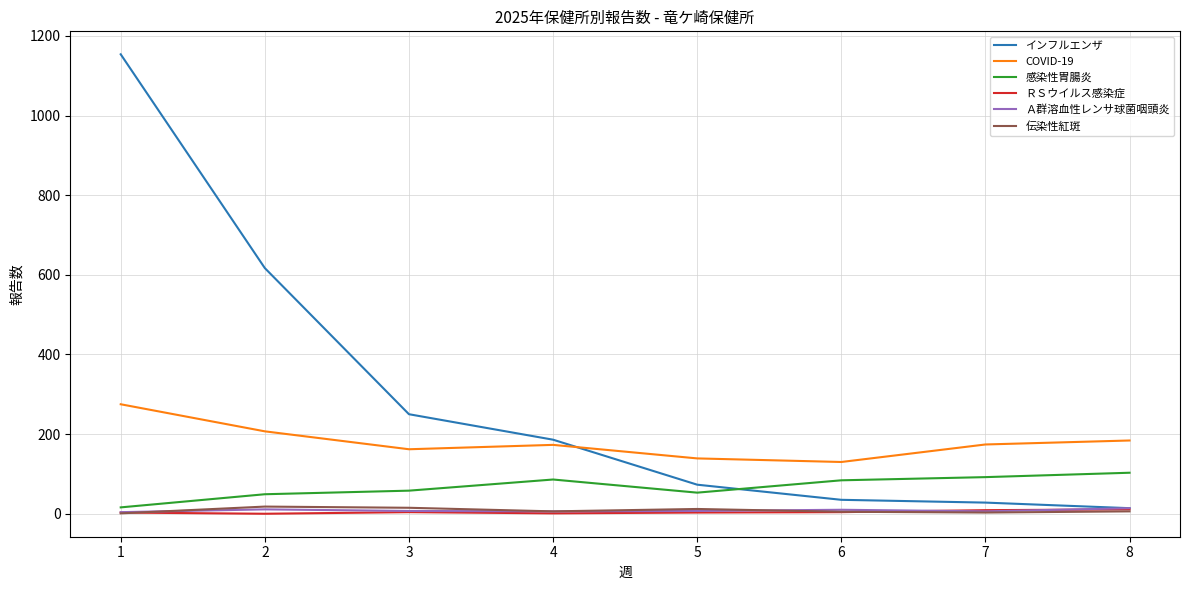

Which series has the largest total across all categories?

インフルエンザ